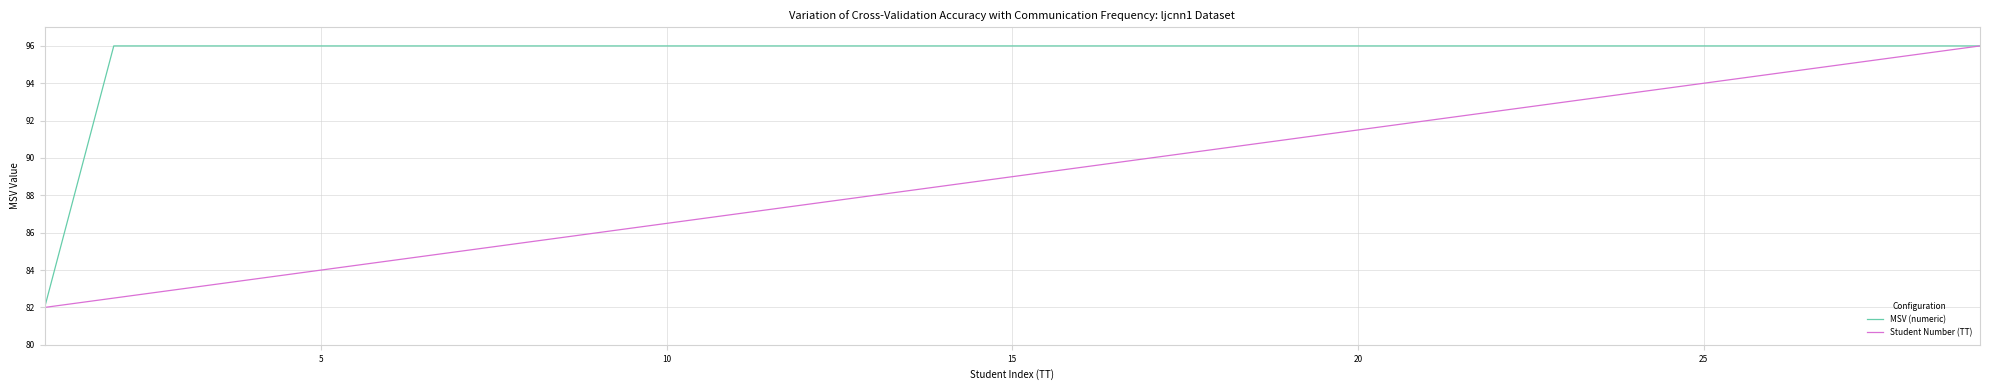

What is the difference between the second highest and minimum values in the MSV (numeric) series?

14.0